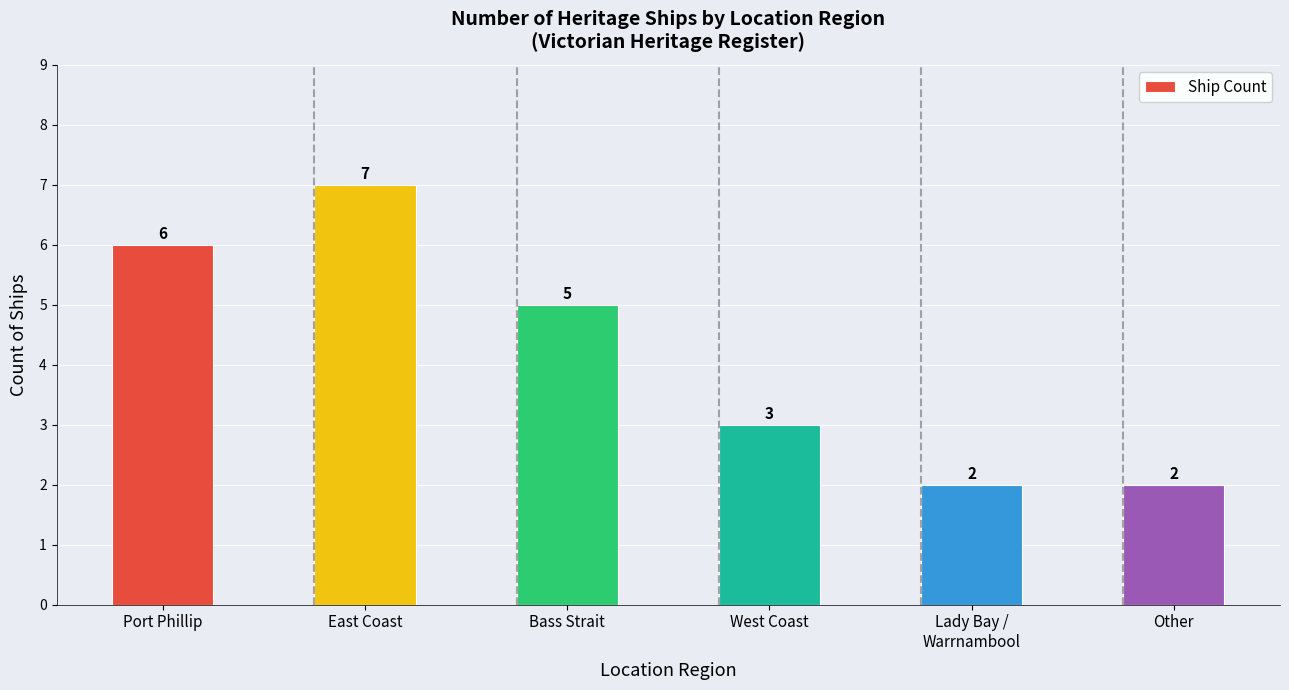

What is the sum of all values?

25